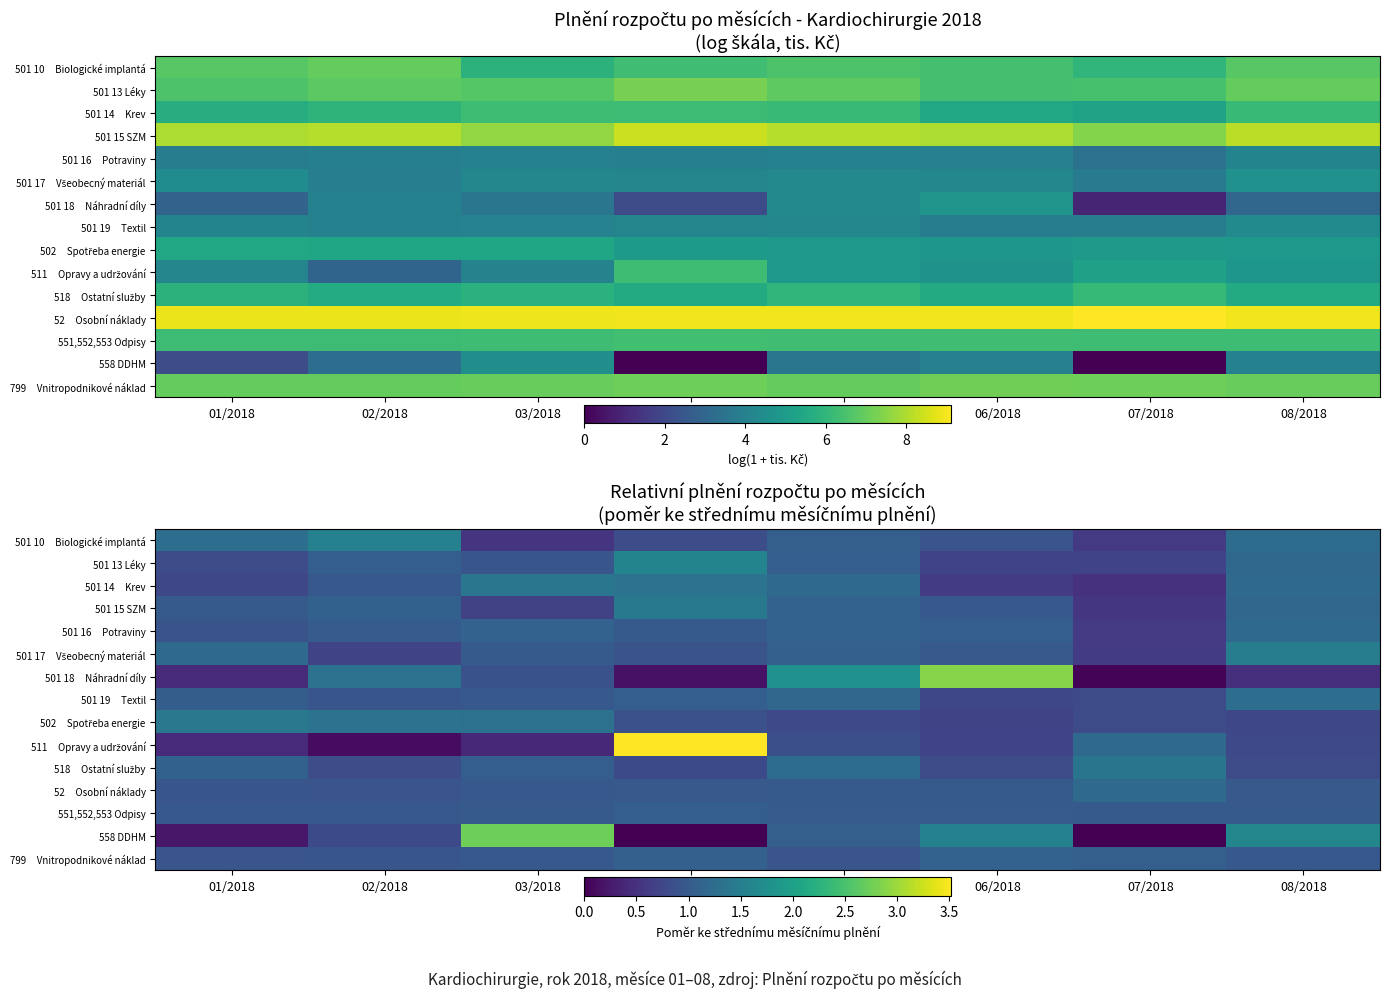

What is the greatest value displayed?

3.5